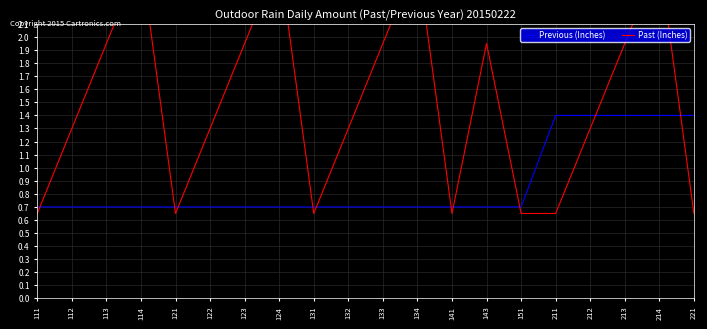

Between 122 and 124, which series saw the biggest shift?

Past (Inches)